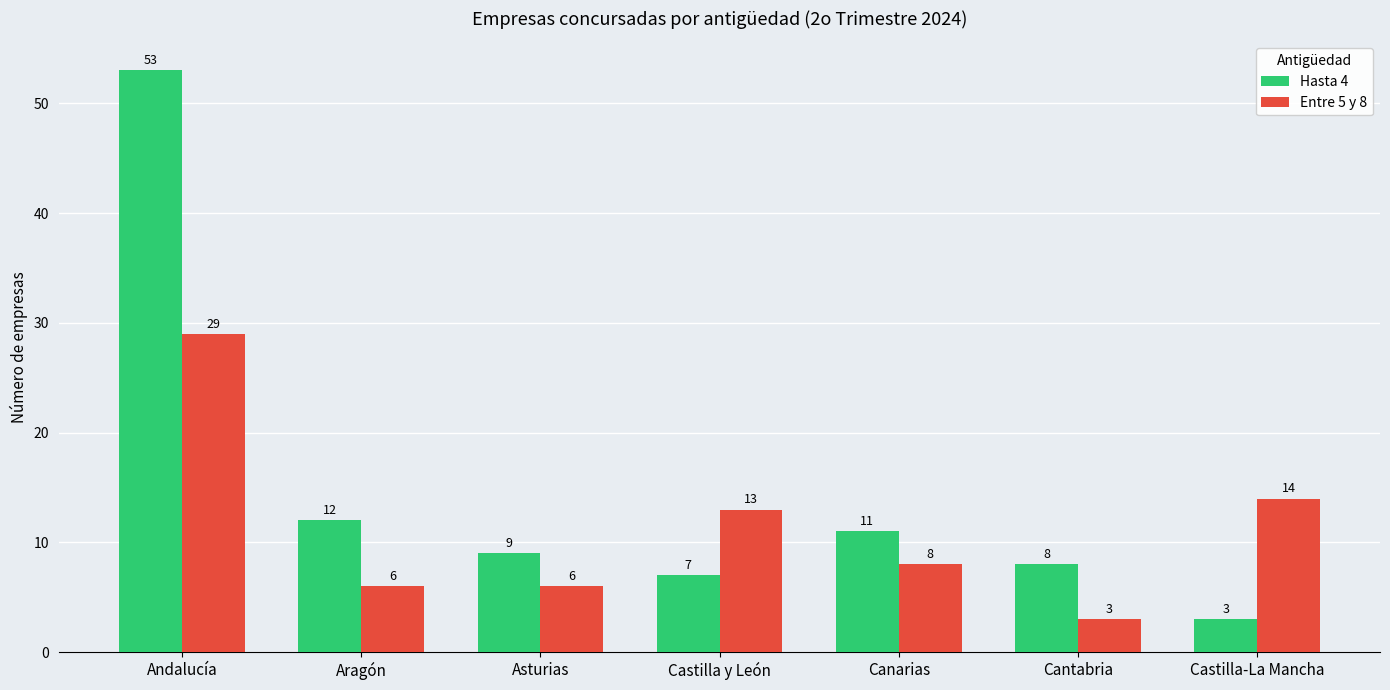

What is the difference between the maximum and minimum values in the Hasta 4 series?

50